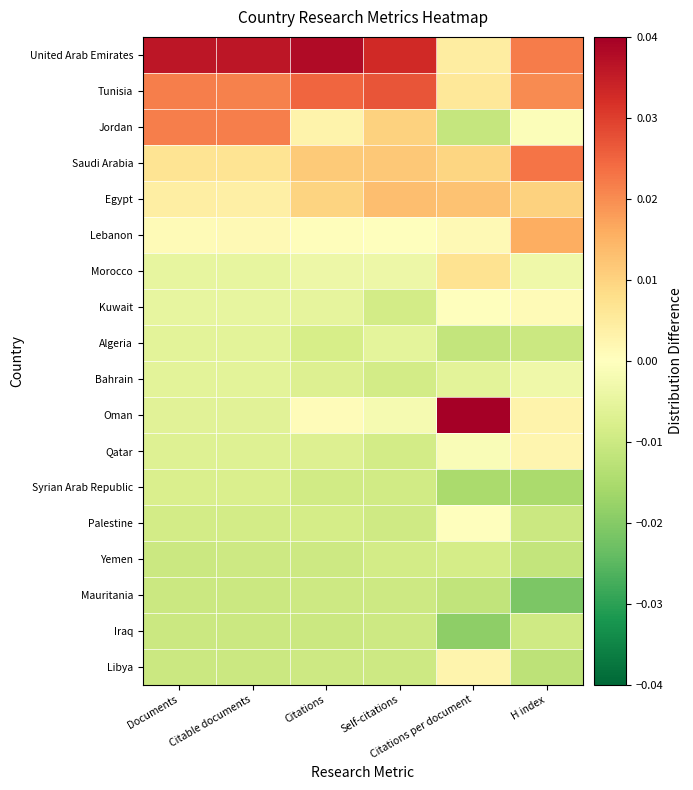

At which category is the sum across all series the highest?

Documents